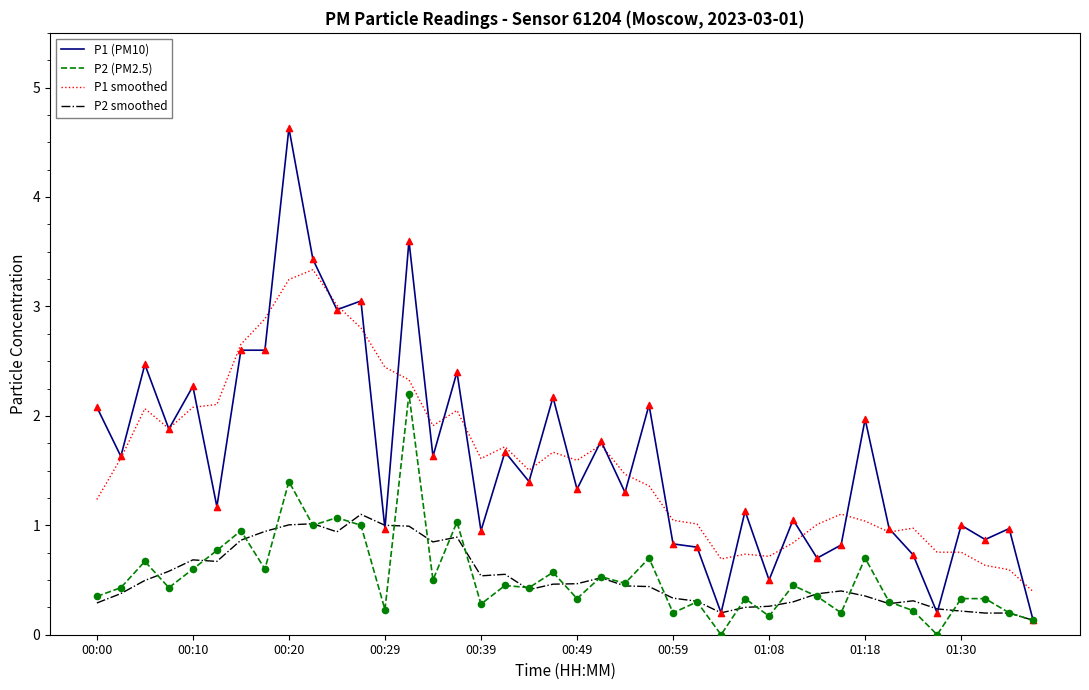

What is the maximum value shown in the chart?

4.6